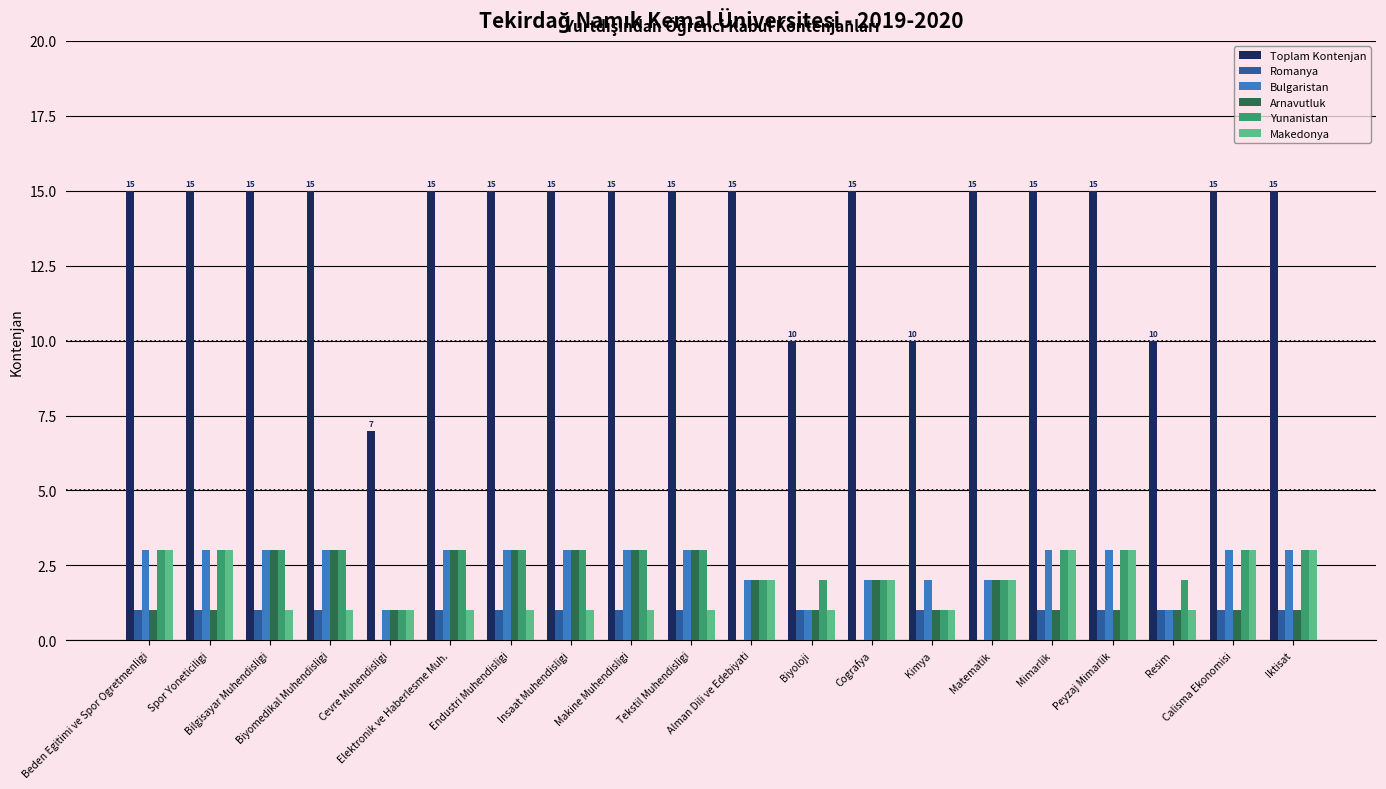

Which series has the largest range (max minus min)?

Toplam Kontenjan